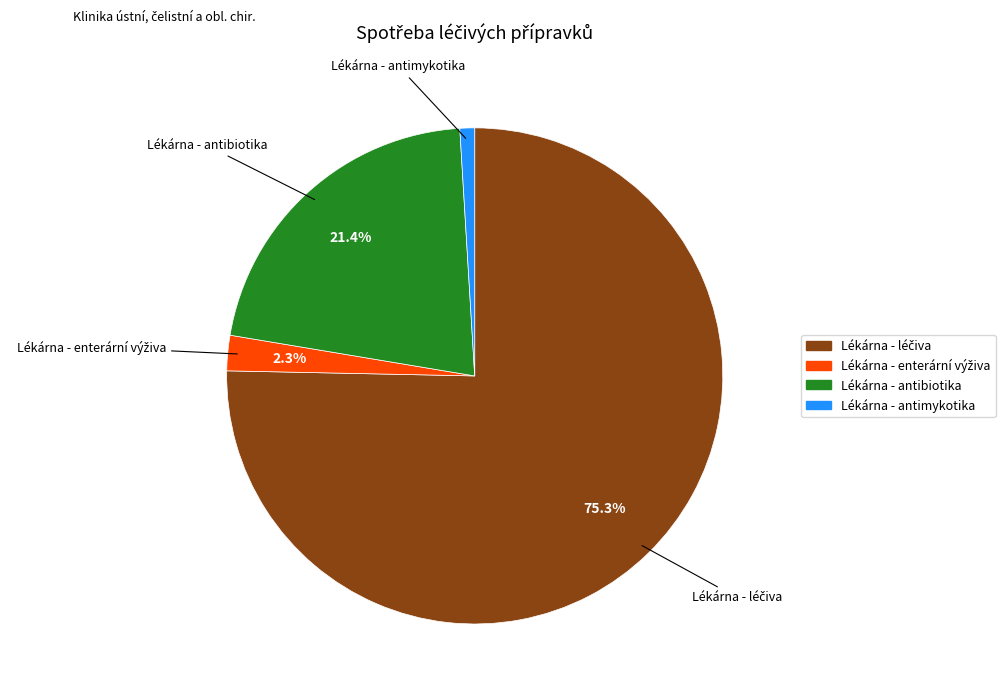

Which category has the smallest portion of the pie?

Lékárna - antimykotika